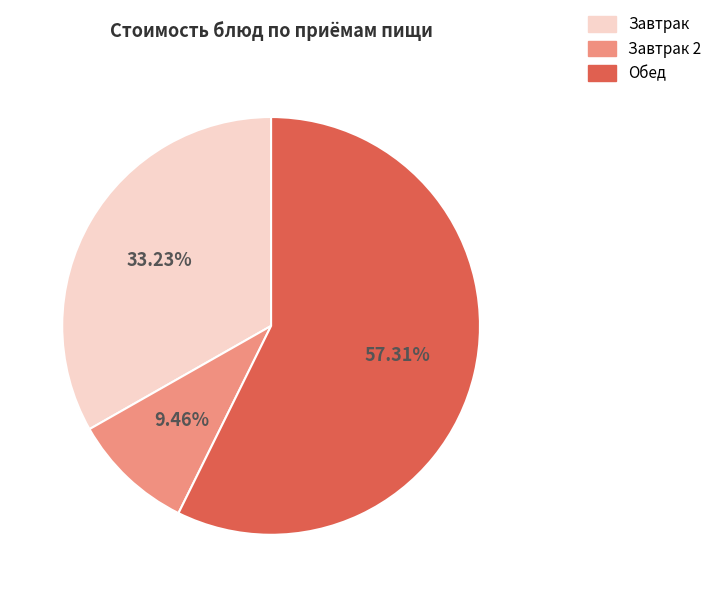

Is there any slice that represents more than half of the pie?

Yes